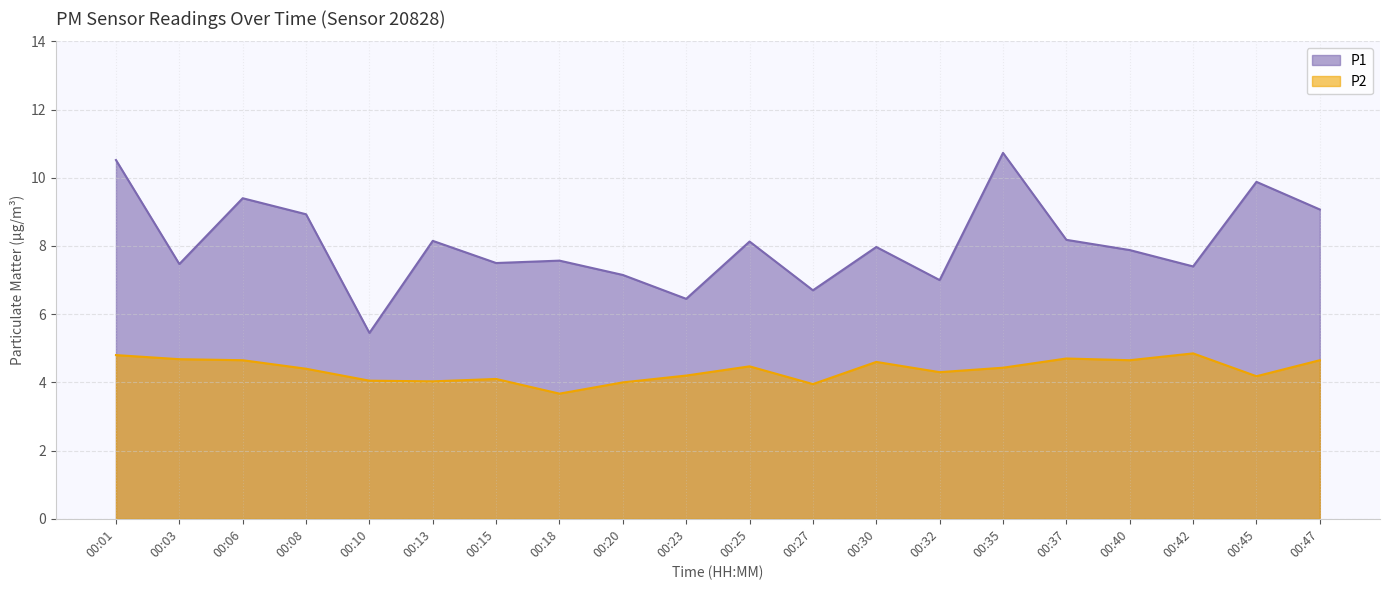

Rank the series by their maximum value, from lowest to highest.

P2, P1